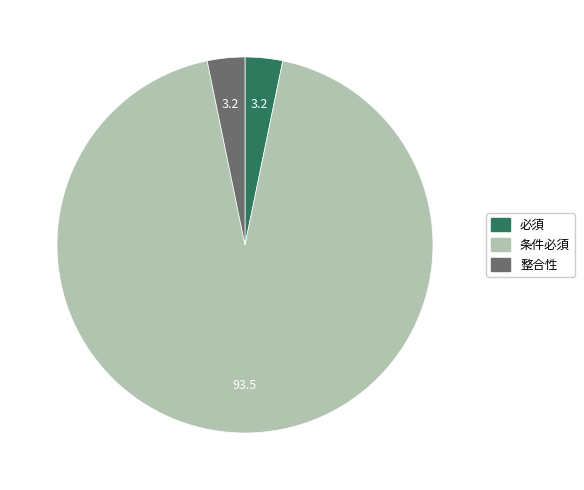

Between 条件必須 and 整合性, which is larger?

条件必須